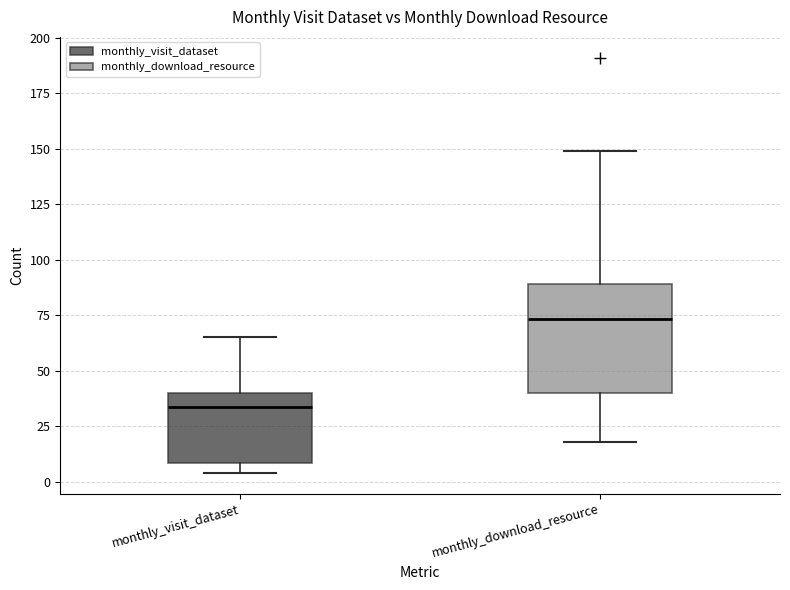

Where does the median line of the box for monthly_visit_dataset sit on the y-axis? The values are not printed on the chart, so give them approximately, as read against the axis.

35